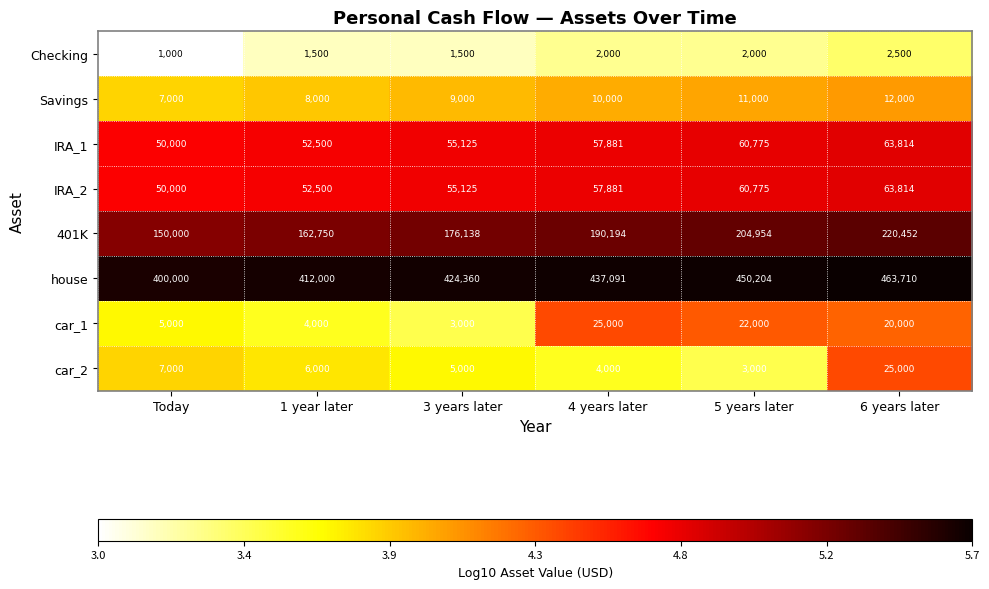

The IRA_1 series shows 60775 at 5 years later. True or false?

True